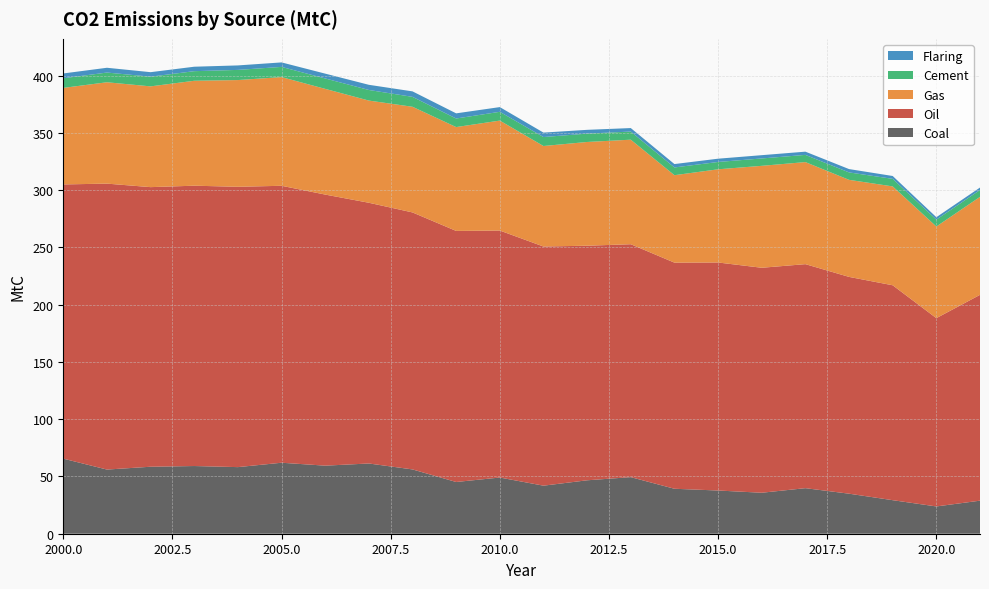

Reading left to right, what are all the values shown in this chart?

Coal: 65.6	56.0	58.5	59.1	58.2	62.0	59.4	61.3	56.2	45.2	49.1	42.0	46.7	49.4	39.3	37.7	35.8	39.8	35.0	29.3	23.8	28.9
Oil: 239.5	249.7	244.2	244.8	244.8	241.9	236.8	227.7	224.5	219.3	215.7	208.9	204.9	203.4	197.5	199.1	196.5	195.7	189.3	187.7	164.5	179.7
Gas: 84.3	88.5	88.0	91.7	93.2	94.9	92.3	89.3	92.3	90.7	96.0	87.8	90.6	91.3	76.4	81.4	89.0	89.1	84.8	86.4	80.0	85.6
Cement: 8.4	8.5	8.5	8.4	8.9	8.9	9.1	9.3	8.7	7.5	7.7	7.8	7.3	7.1	6.8	6.4	6.4	6.3	6.5	6.6	6.0	6.0
Flaring: 4.2	4.2	3.9	3.9	3.9	3.9	4.2	4.5	4.8	4.5	4.1	3.9	3.3	3.1	3.0	2.9	2.9	2.8	2.9	2.5	2.1	2.1